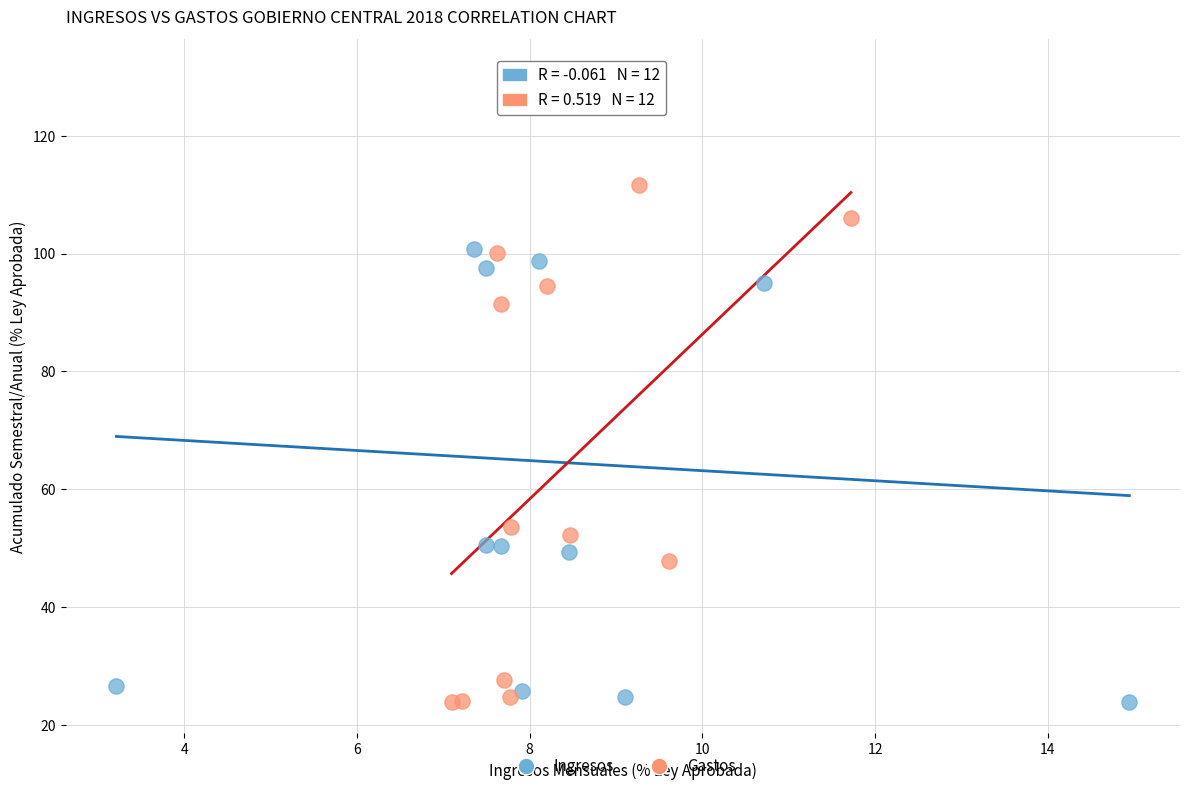

Which series has the largest Y range (max minus min)?

Ingresos